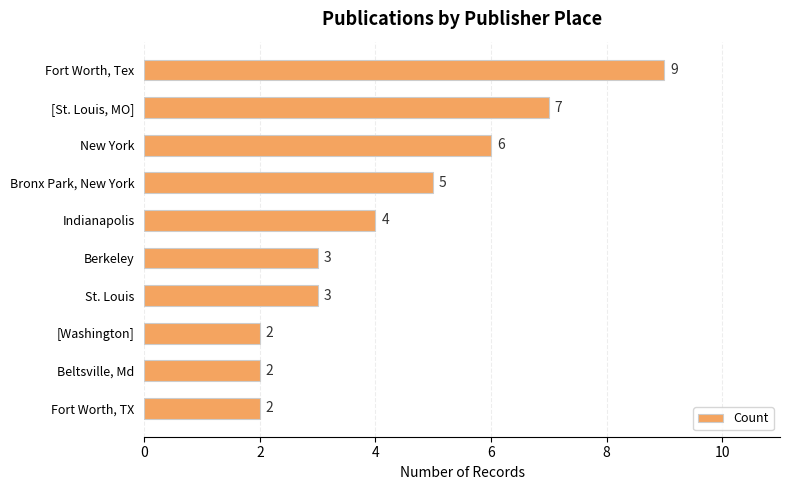

Which has a higher value, Berkeley or Fort Worth, Tex?

Fort Worth, Tex